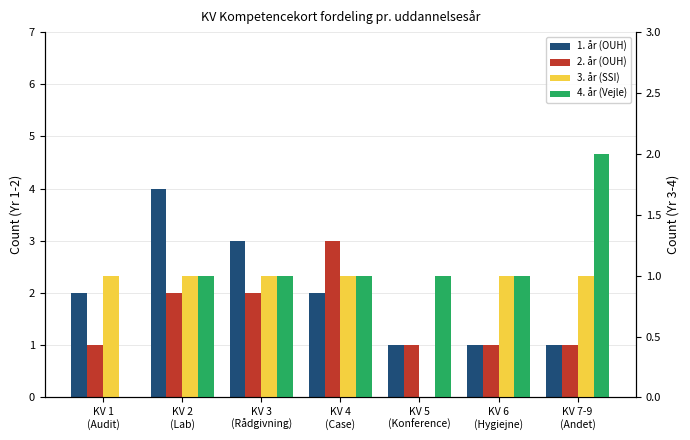

Count the 2. år (OUH) values in the range 1 to 2.

6